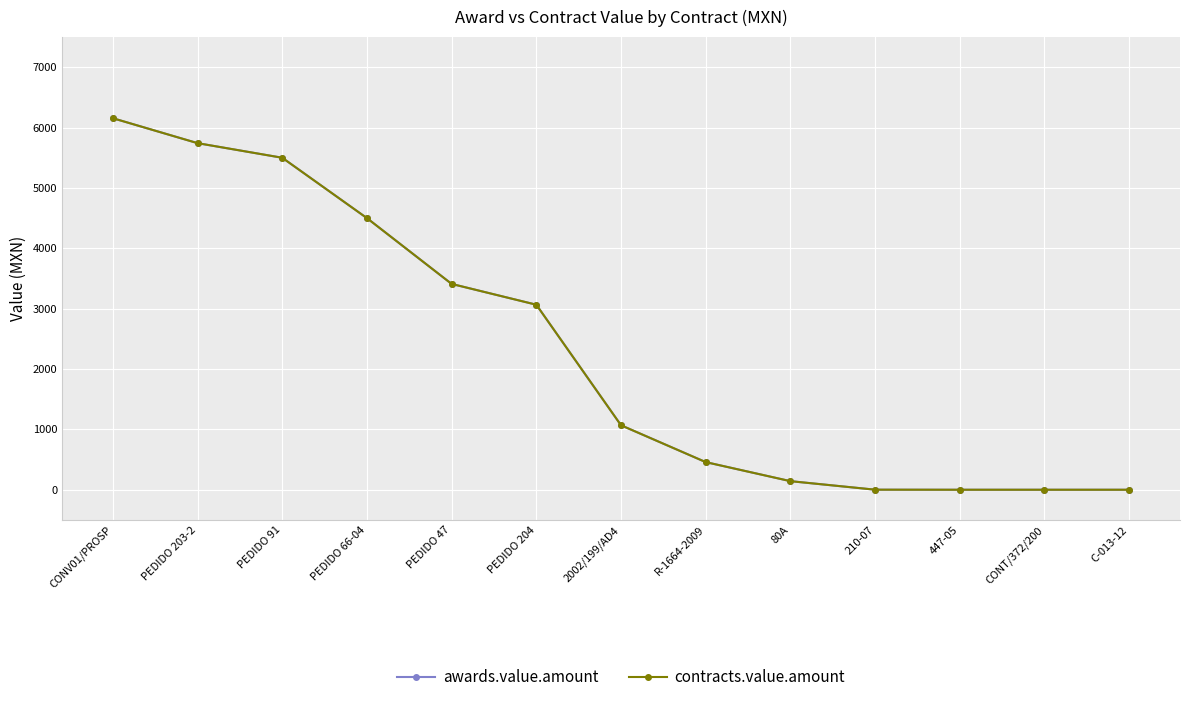

At which category does the chart reach its peak across all series?

CONV01/PROSP